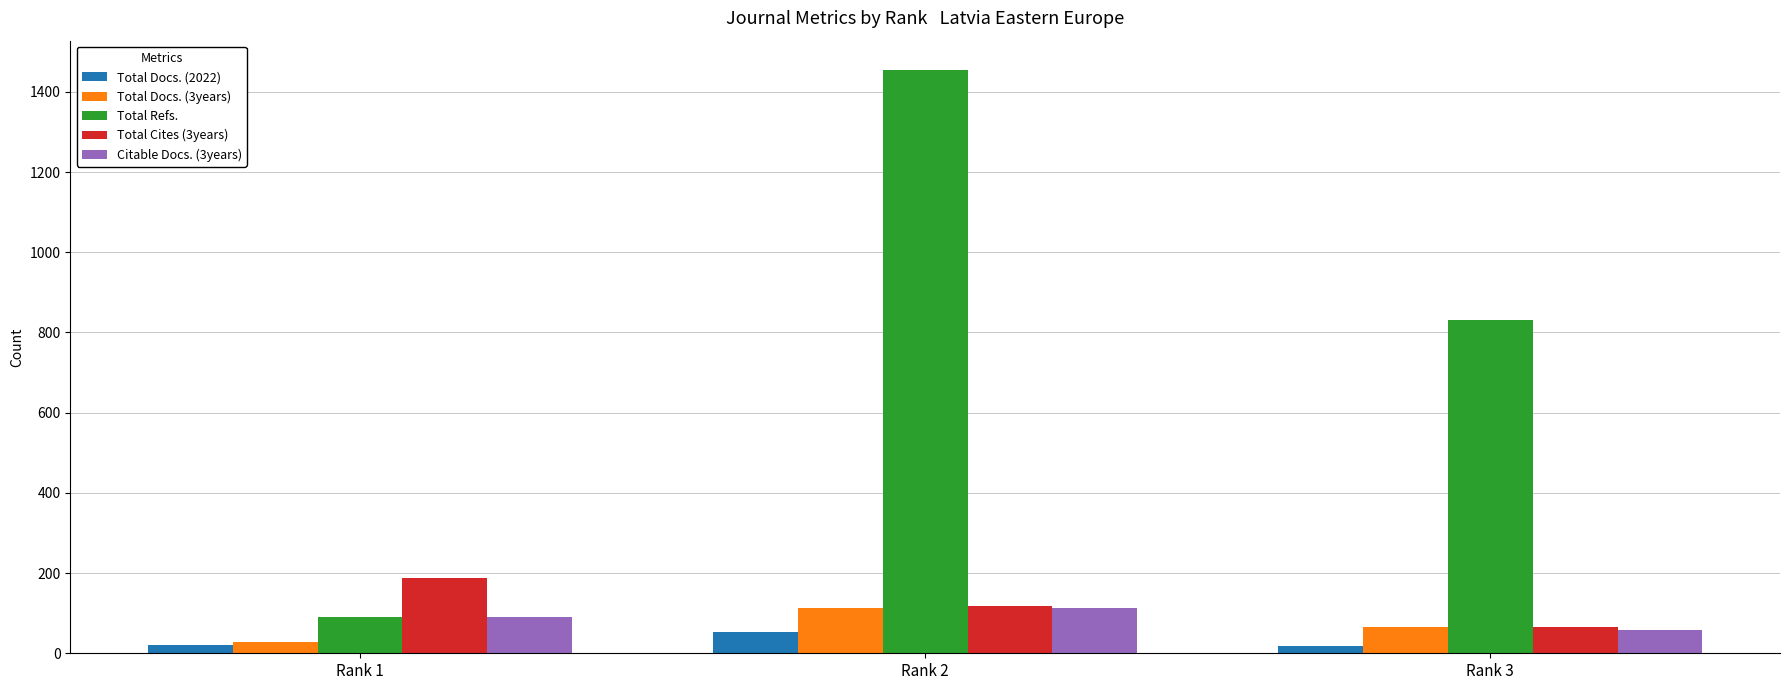

What is the maximum value shown in the chart?

1455